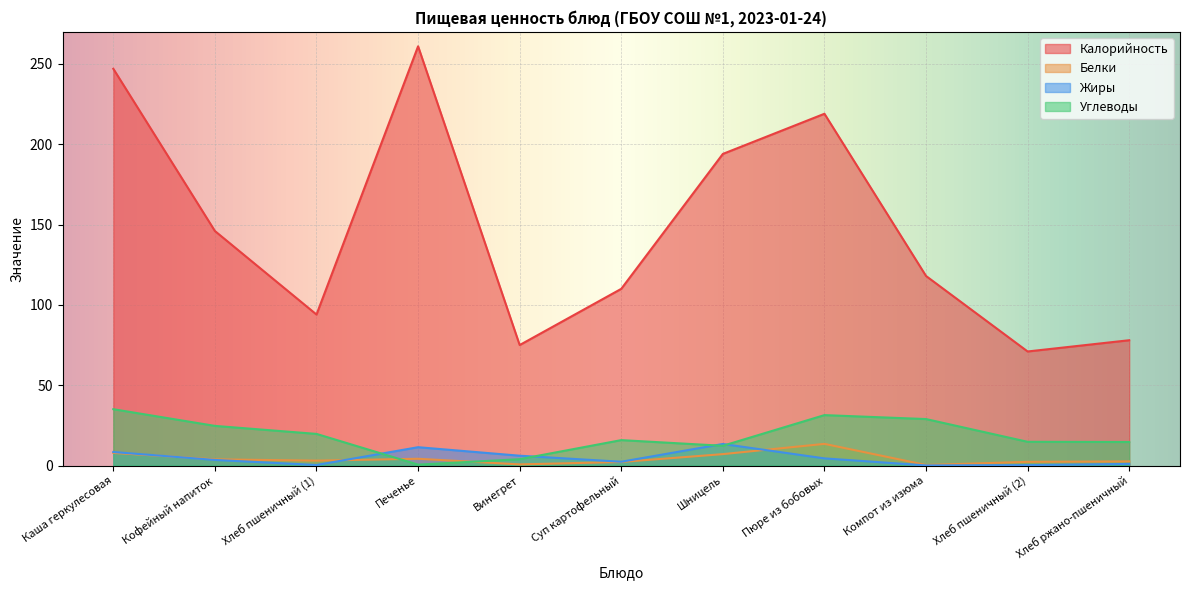

What is the greatest value displayed?

261.0